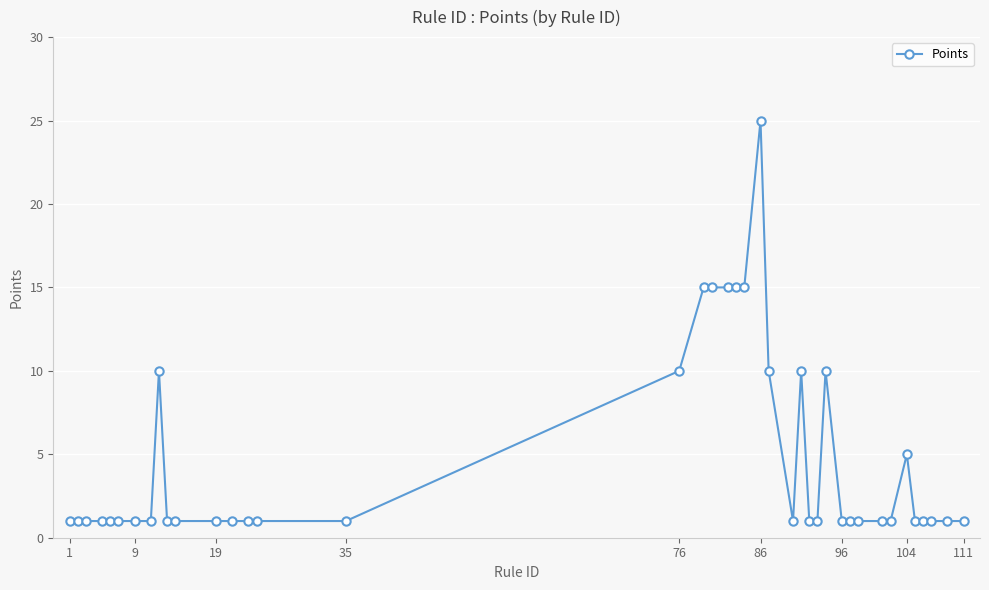

What is the value of the 22nd point from the left?

15